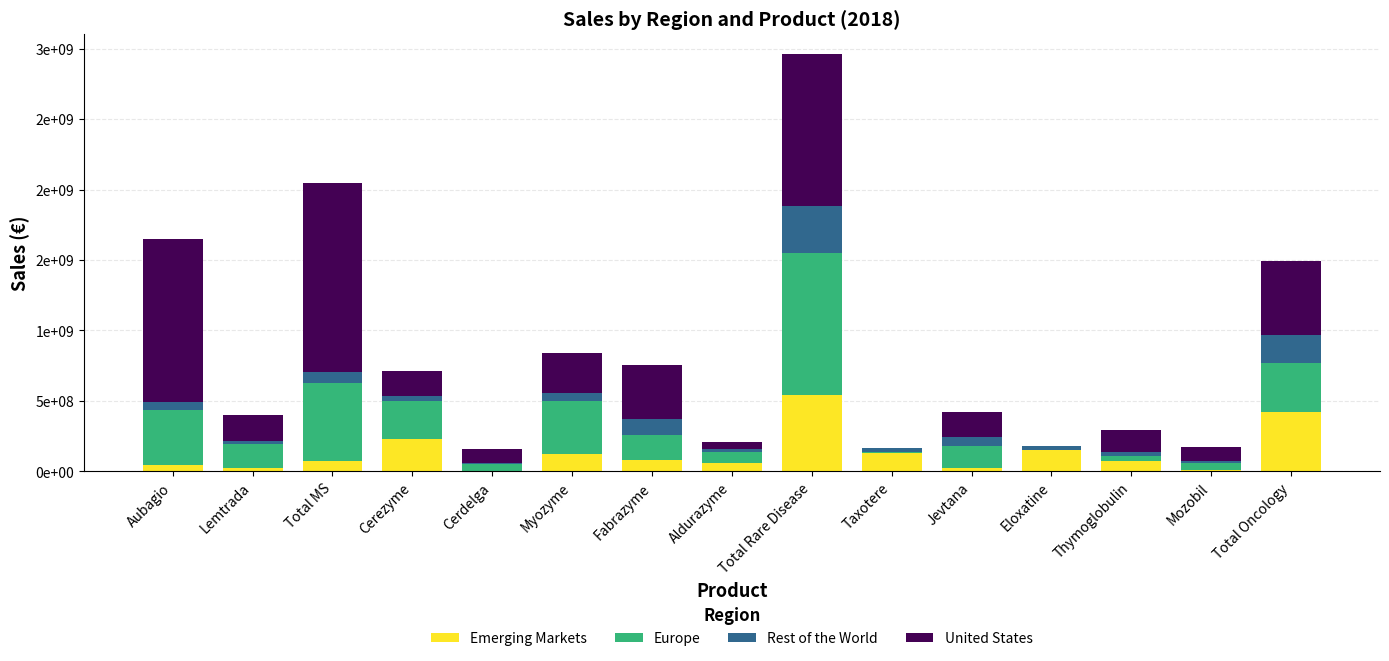

What are all the series names shown in the legend?

Emerging Markets, Europe, Rest of the World, United States